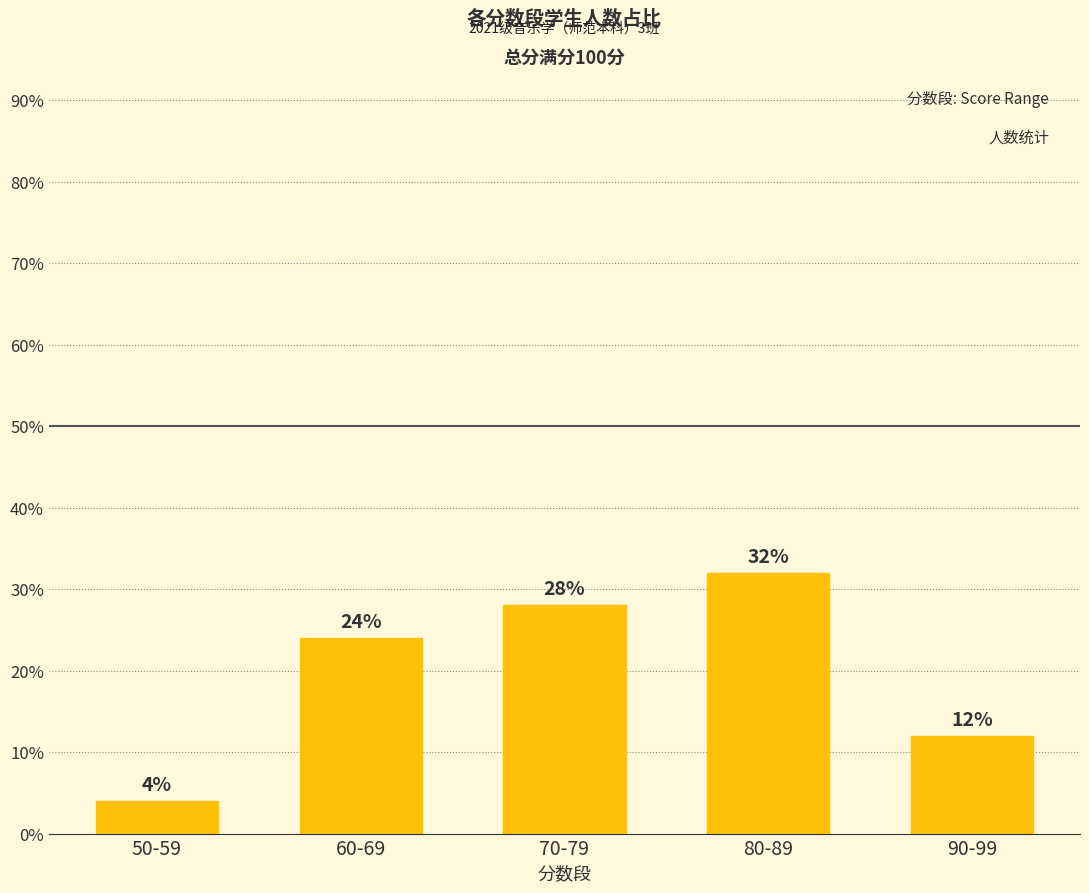

What is the minimum value shown in the chart?

4